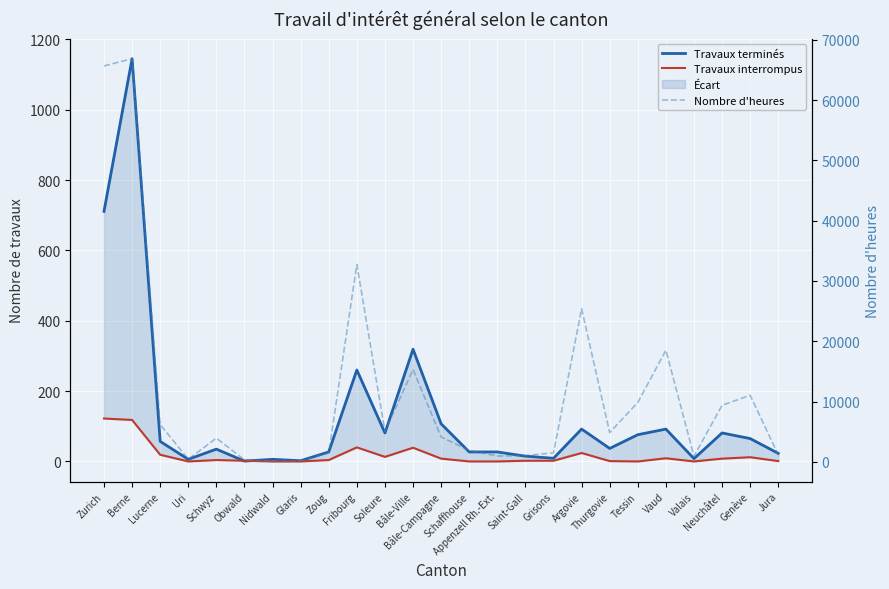

Between Schaffhouse and Saint-Gall, which series saw the biggest shift?

Nombre d'heures